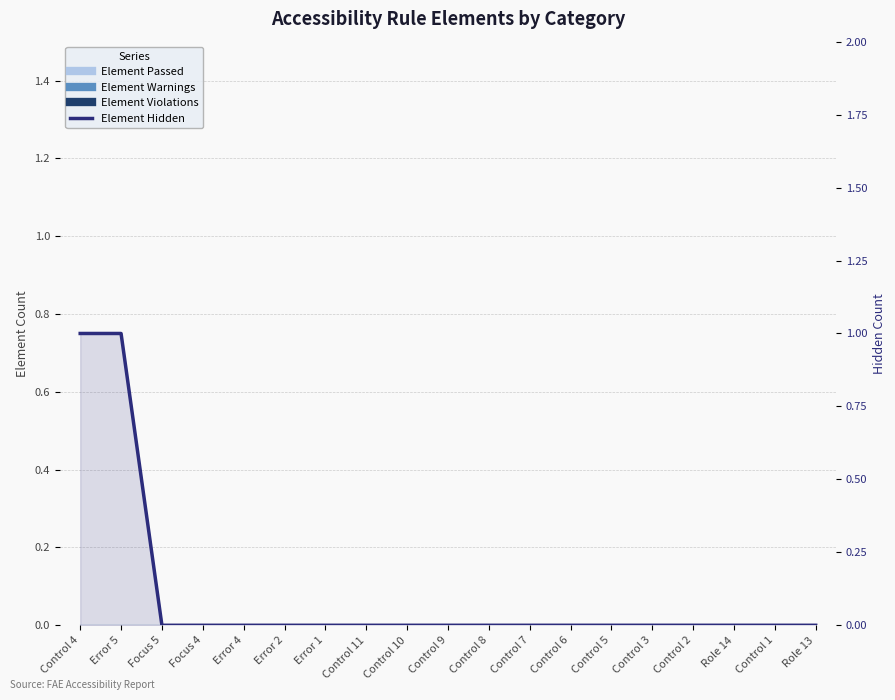

Is it true that the value at Error 1 is -1?

False